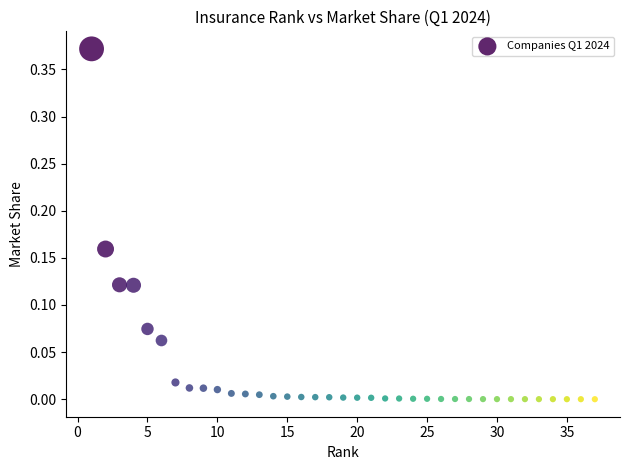

What is the range of X values (max minus min)?

36.0